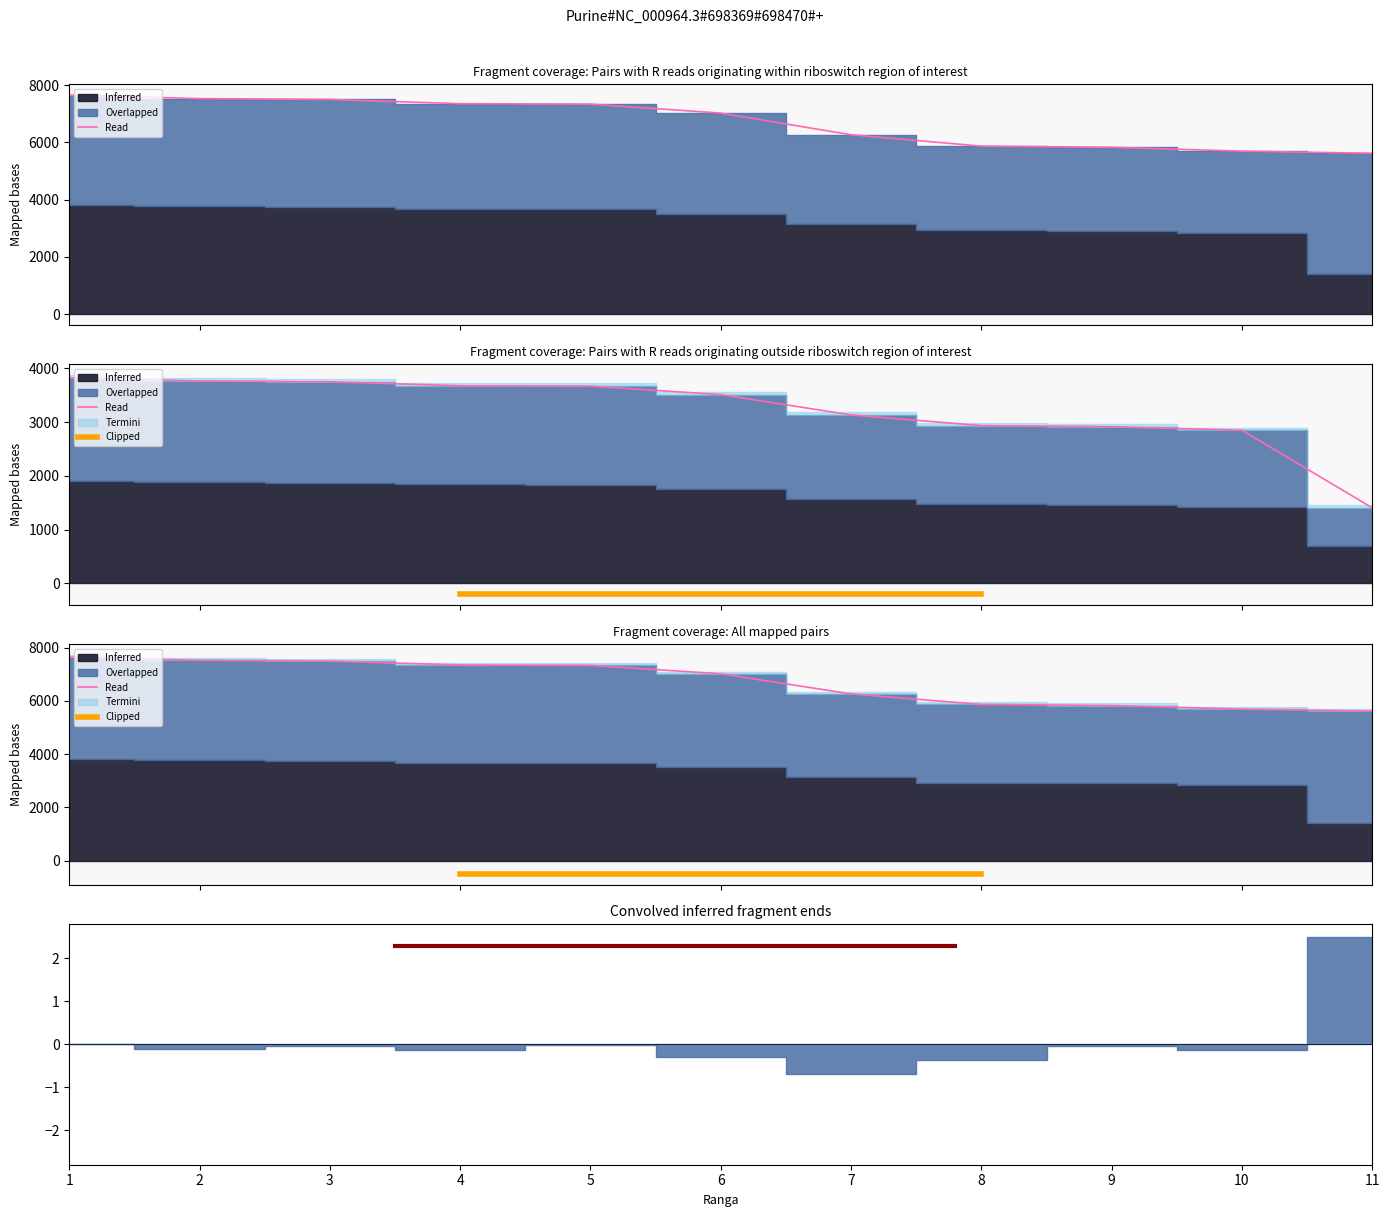

Rank the categories by value from lowest to highest.

11, 10, 9, 8, 7, 6, 5, 4, 3, 2, 1